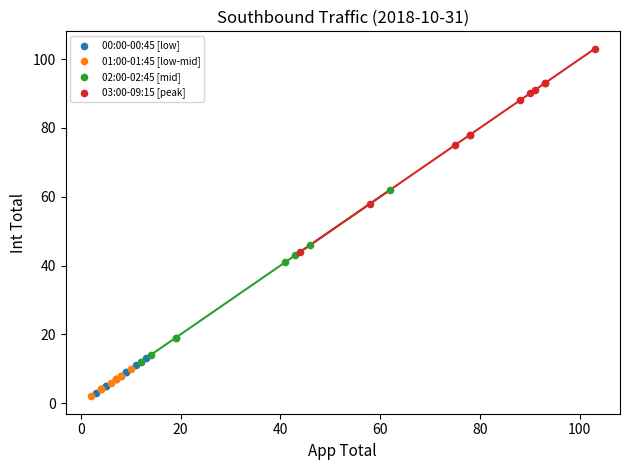

Which series reaches the maximum Y coordinate?

03:00-09:15 [peak]